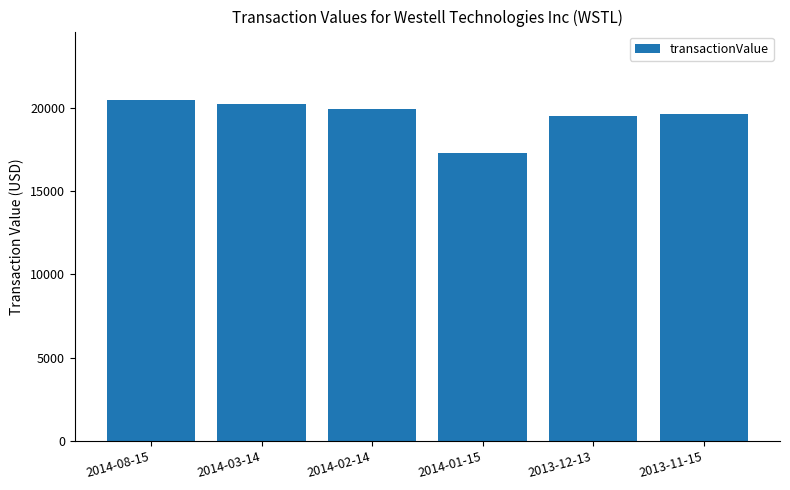

Reading left to right, transcribe all the data shown in this chart.

2014-08-15=20477	2014-03-14=20200	2014-02-14=19950	2014-01-15=17300	2013-12-13=19500	2013-11-15=19600